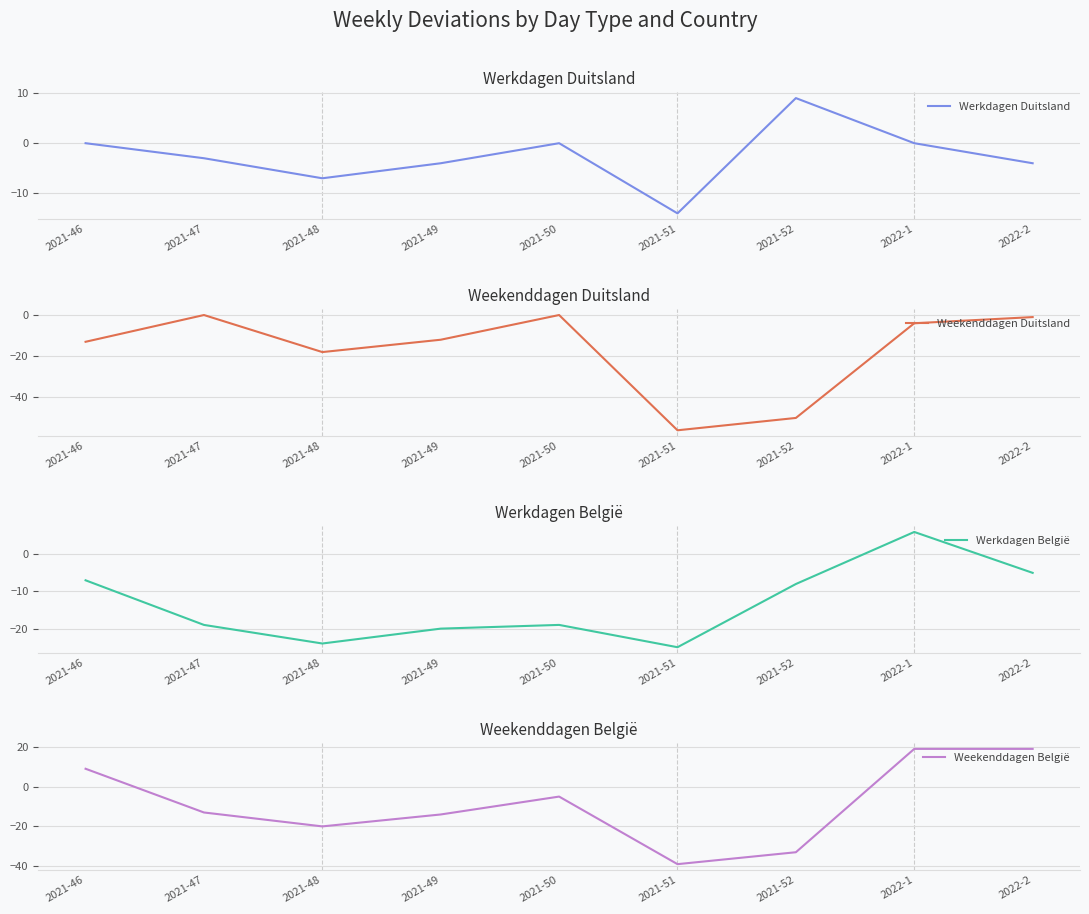

Read the Werkdagen België value at 2021-48.

-24